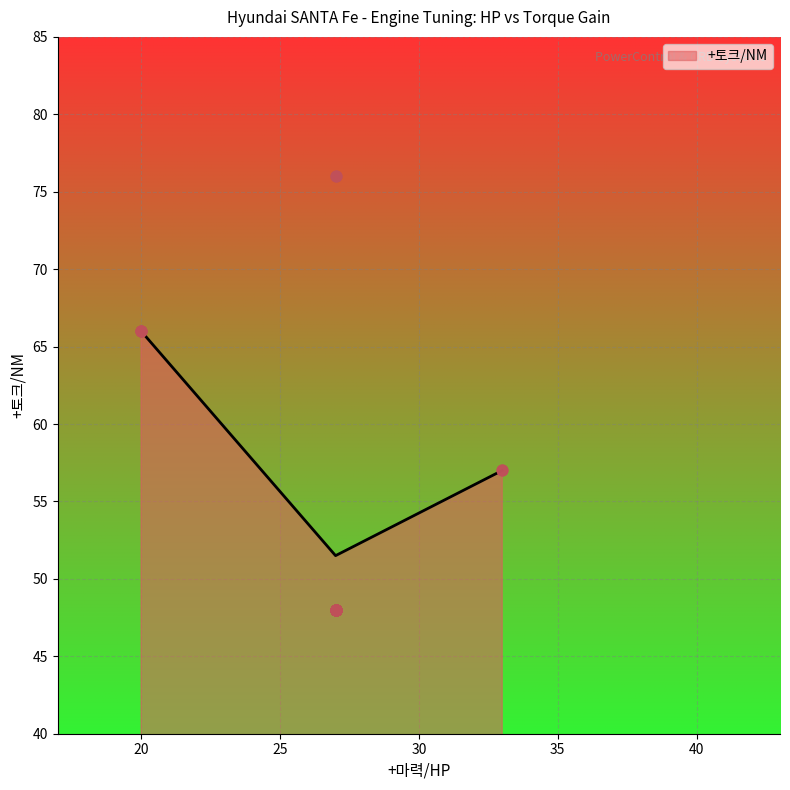

Between 33 and 27, which is larger?

27